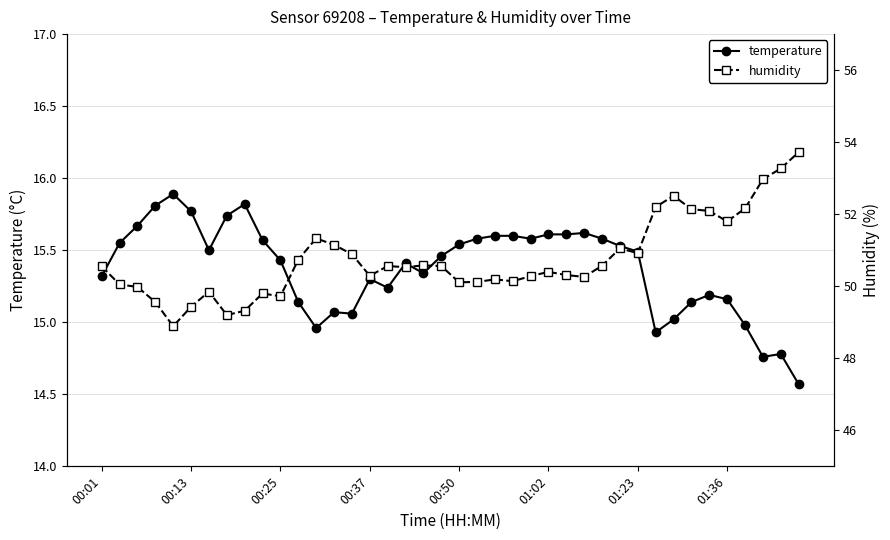

True or false: humidity and temperature intersect in this chart.

False